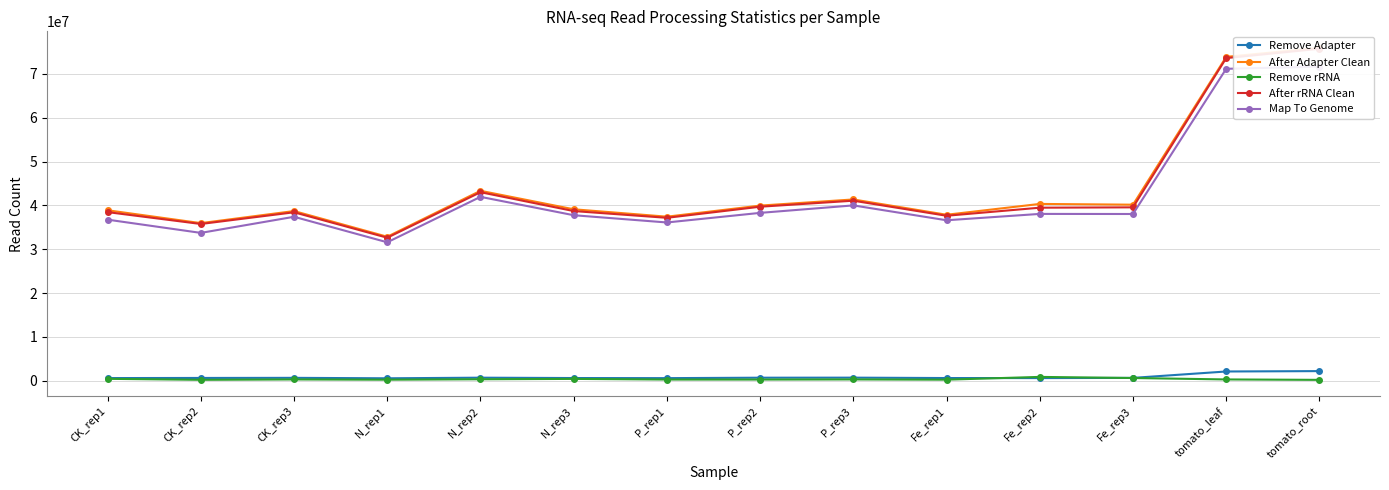

At how many categories does at least one series exceed 44366888?

2